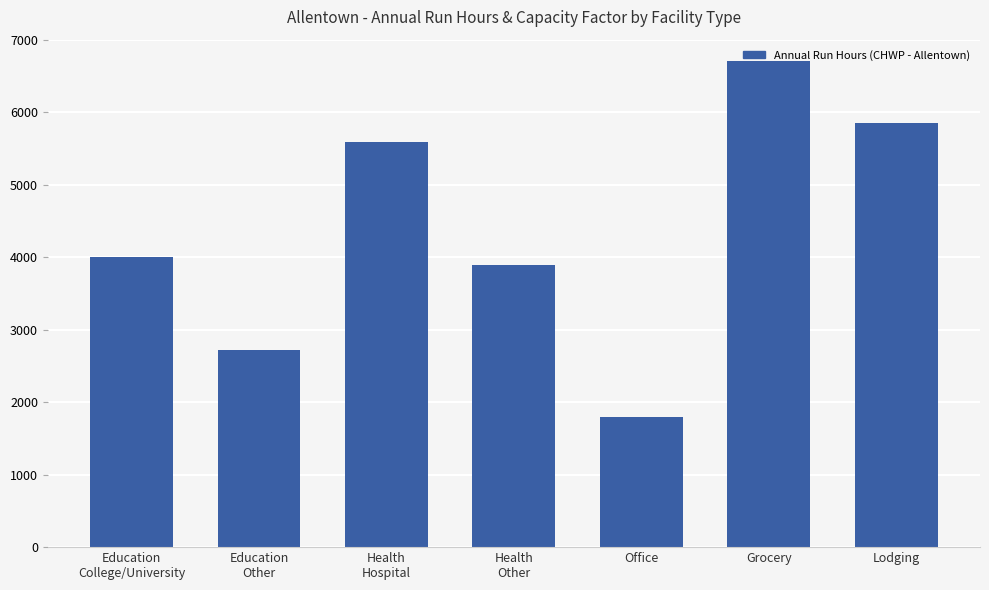

How many values are below 4006?

3